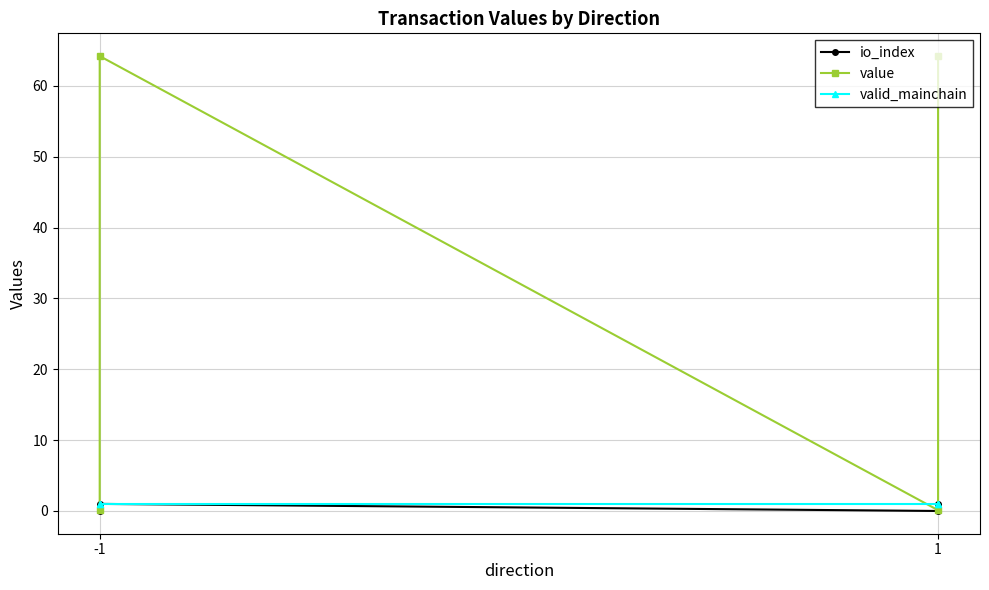

Which series has the largest range (max minus min)?

value